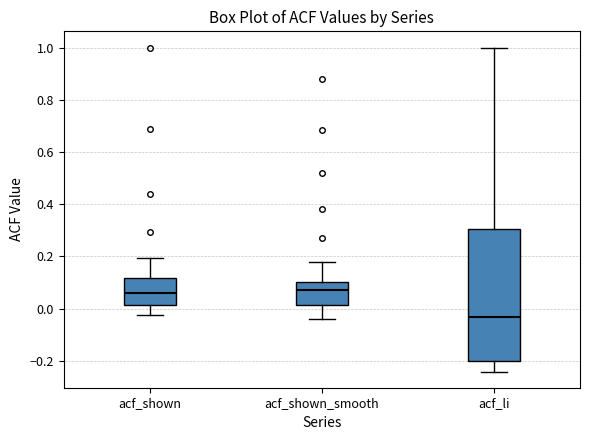

Reading left to right, read every box against the y-axis: the position of its median line, the range the box covers, and the ends of its whiskers. The values are not printed on the chart, so give them approximately, as read against the axis.

acf_shown: median 0.06, box 0.02 to 0.12, whiskers -0.02 to 0.20
acf_shown_smooth: median 0.08, box 0.02 to 0.10, whiskers -0.04 to 0.18
acf_li: median -0.04, box -0.20 to 0.30, whiskers -0.24 to 1.00